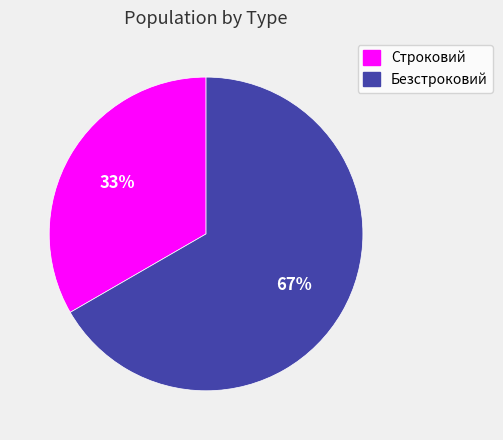

Is Безстроковий the majority of the pie?

Yes